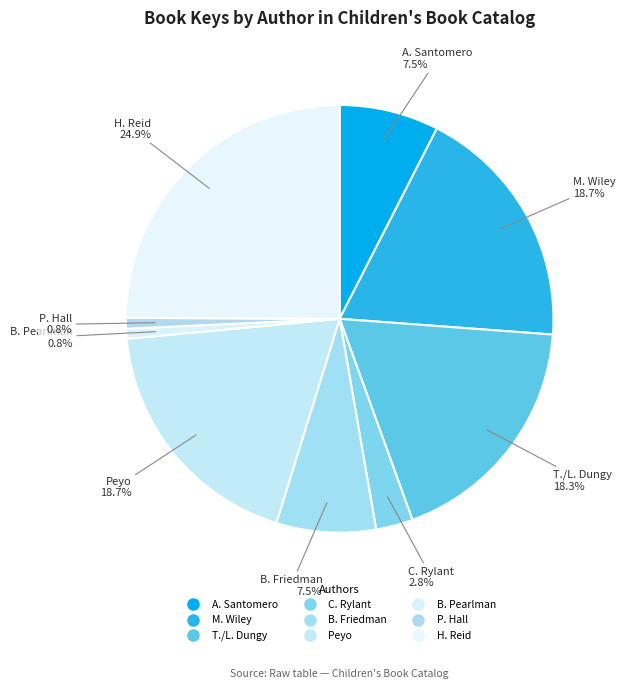

To the nearest percent, what is the average slice percentage?

11%